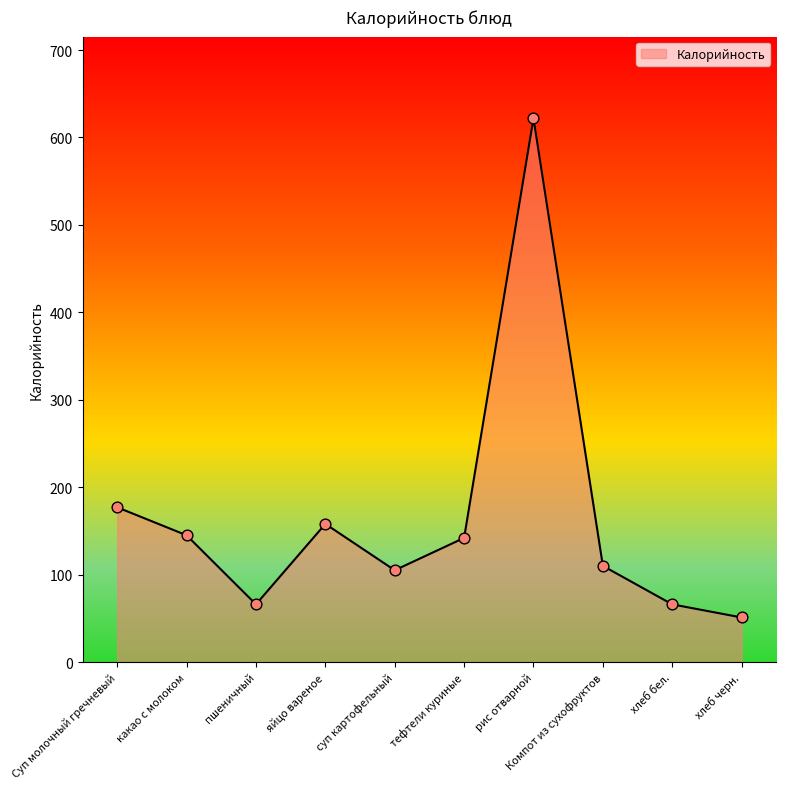

Approximately how many times larger is the value at яйцо вареное compared to рис отварной?

0.3